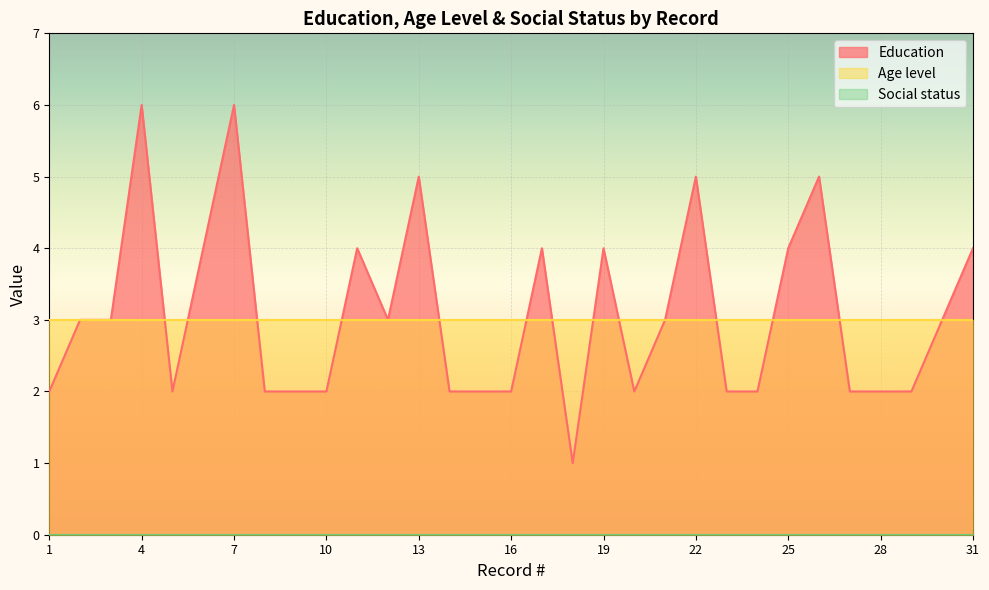

Reading left to right, what are all the values shown in this chart?

Education: 1=2	2=3	3=3	4=6	5=2	6=4	7=6	8=2	9=2	10=2	11=4	12=3	13=5	14=2	15=2	16=2	17=4	18=1	19=4	20=2	21=3	22=5	23=2	24=2	25=4	26=5	27=2	28=2	29=2	30=3	31=4
Age level: 1=3	2=3	3=3	4=3	5=3	6=3	7=3	8=3	9=3	10=3	11=3	12=3	13=3	14=3	15=3	16=3	17=3	18=3	19=3	20=3	21=3	22=3	23=3	24=3	25=3	26=3	27=3	28=3	29=3	30=3	31=3
Social status: 1=0	2=0	3=0	4=0	5=0	6=0	7=0	8=0	9=0	10=0	11=0	12=0	13=0	14=0	15=0	16=0	17=0	18=0	19=0	20=0	21=0	22=0	23=0	24=0	25=0	26=0	27=0	28=0	29=0	30=0	31=0